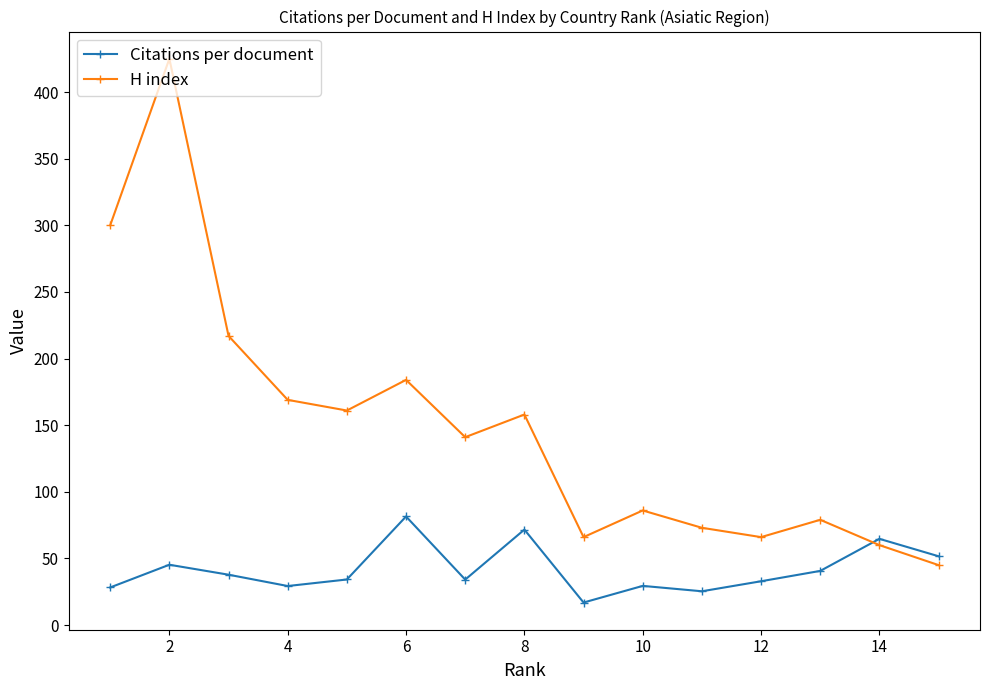

What is the lowest value of the H index series?

45.0